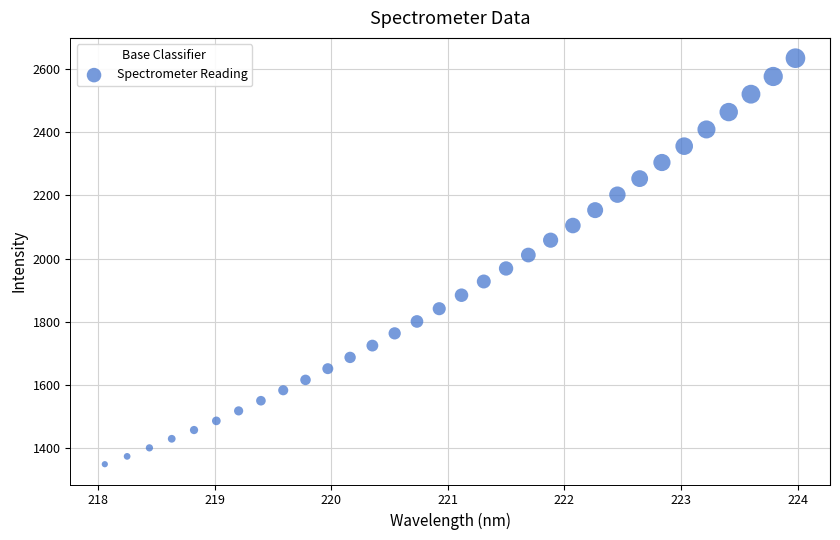

What is the range of X values (max minus min)?

5.9